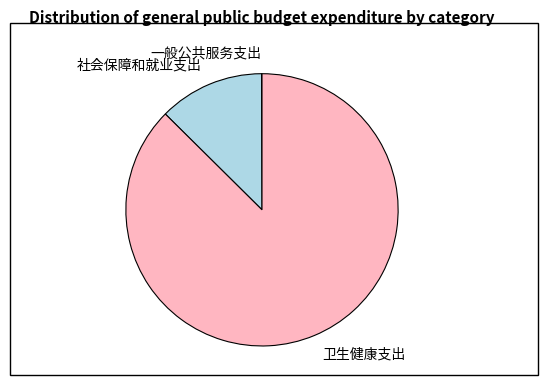

What is the largest slice in the pie chart?

卫生健康支出